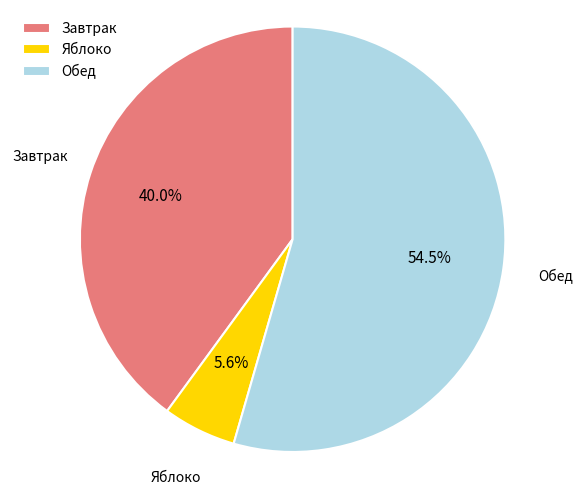

What portion of the pie excludes Яблоко?

94.4%